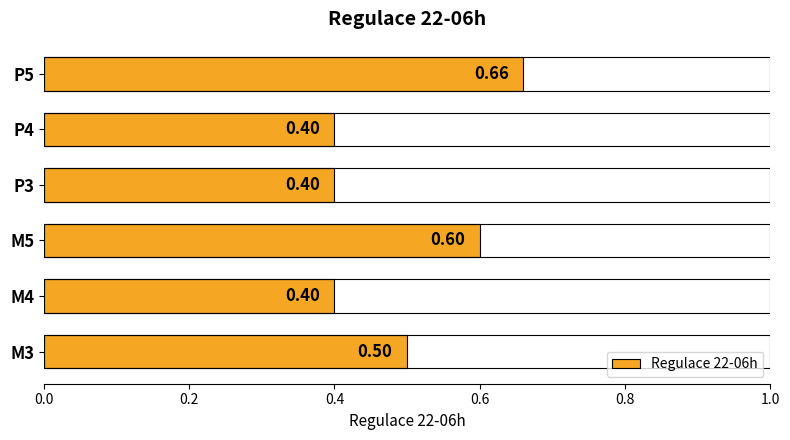

What is the minimum value shown in the chart?

0.4